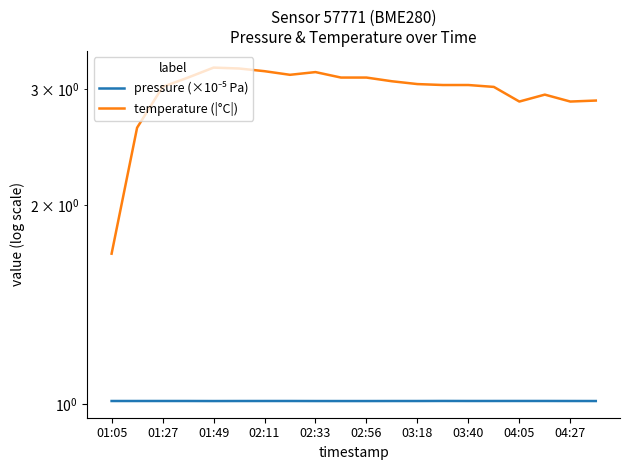

What is the label of the 20th point from the right?

01:05